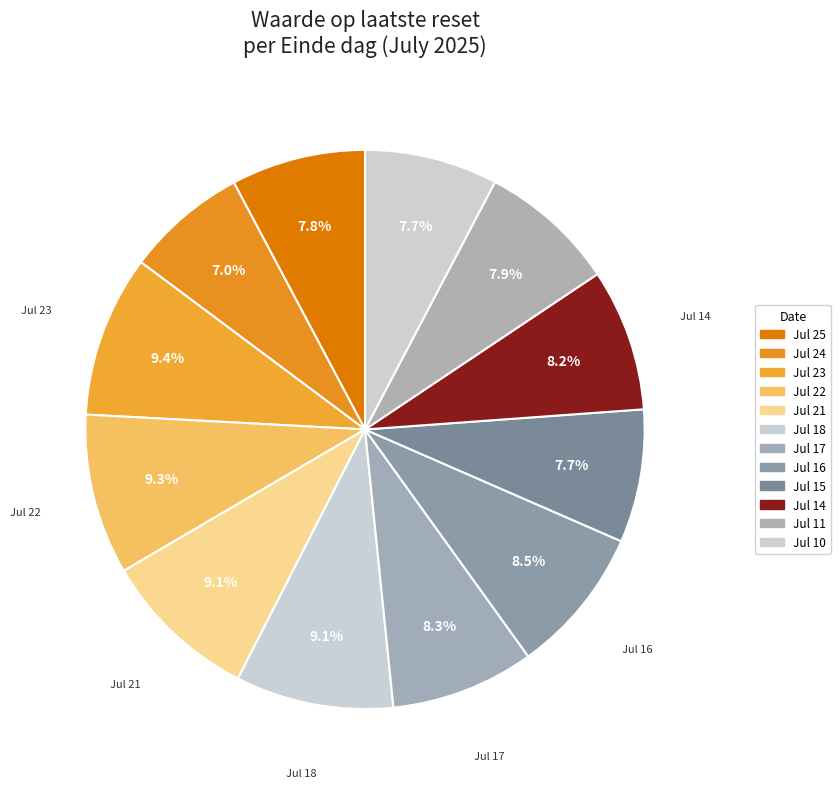

Count the number of slices in the pie.

12